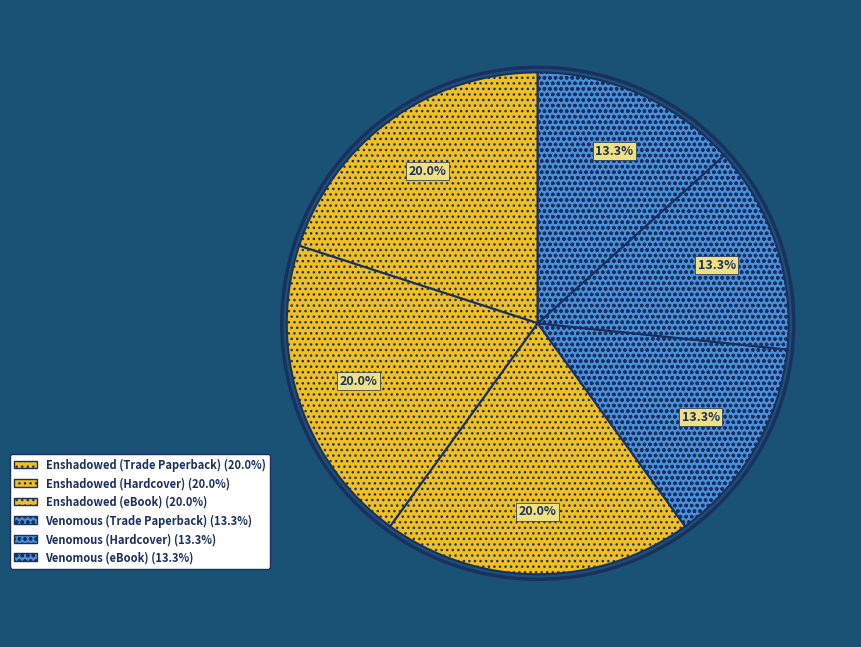

Is there a majority slice in this chart?

No